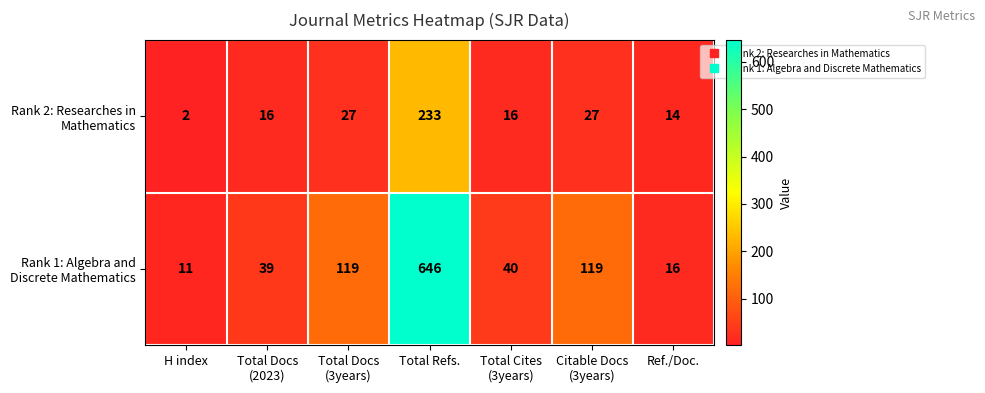

At which category does the chart reach its peak across all series?

Total Refs.